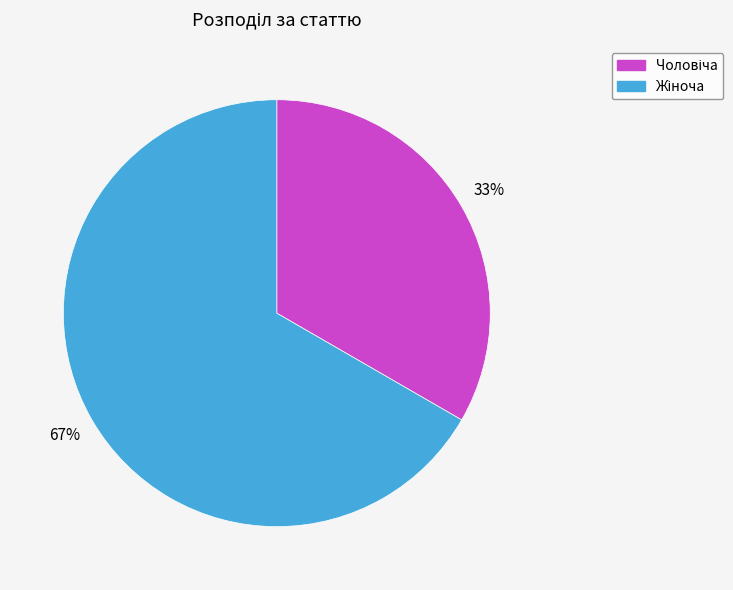

True or false: Чоловіча accounts for 19% of the total.

False